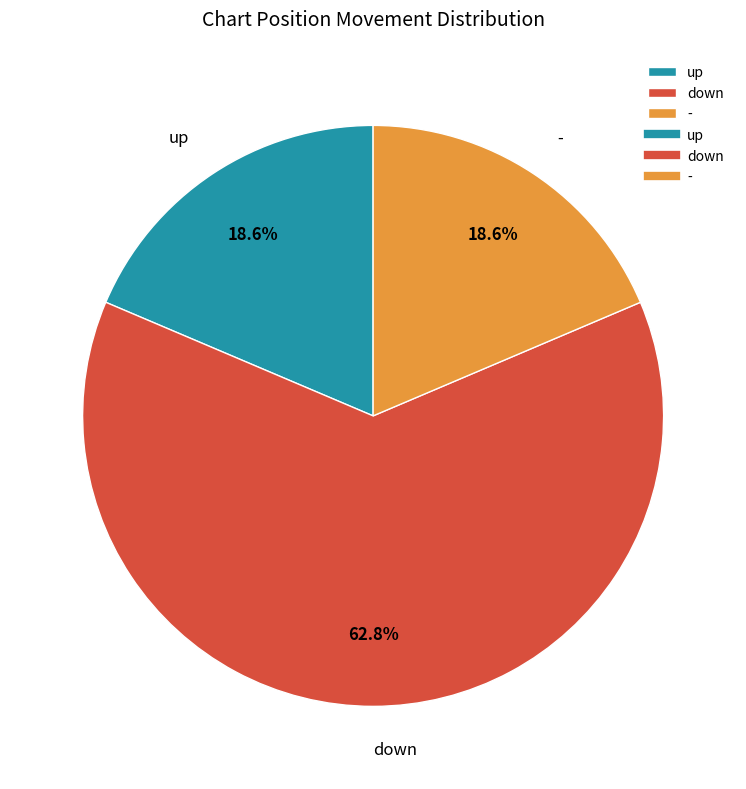

To the nearest percent, what portion does up represent?

19%